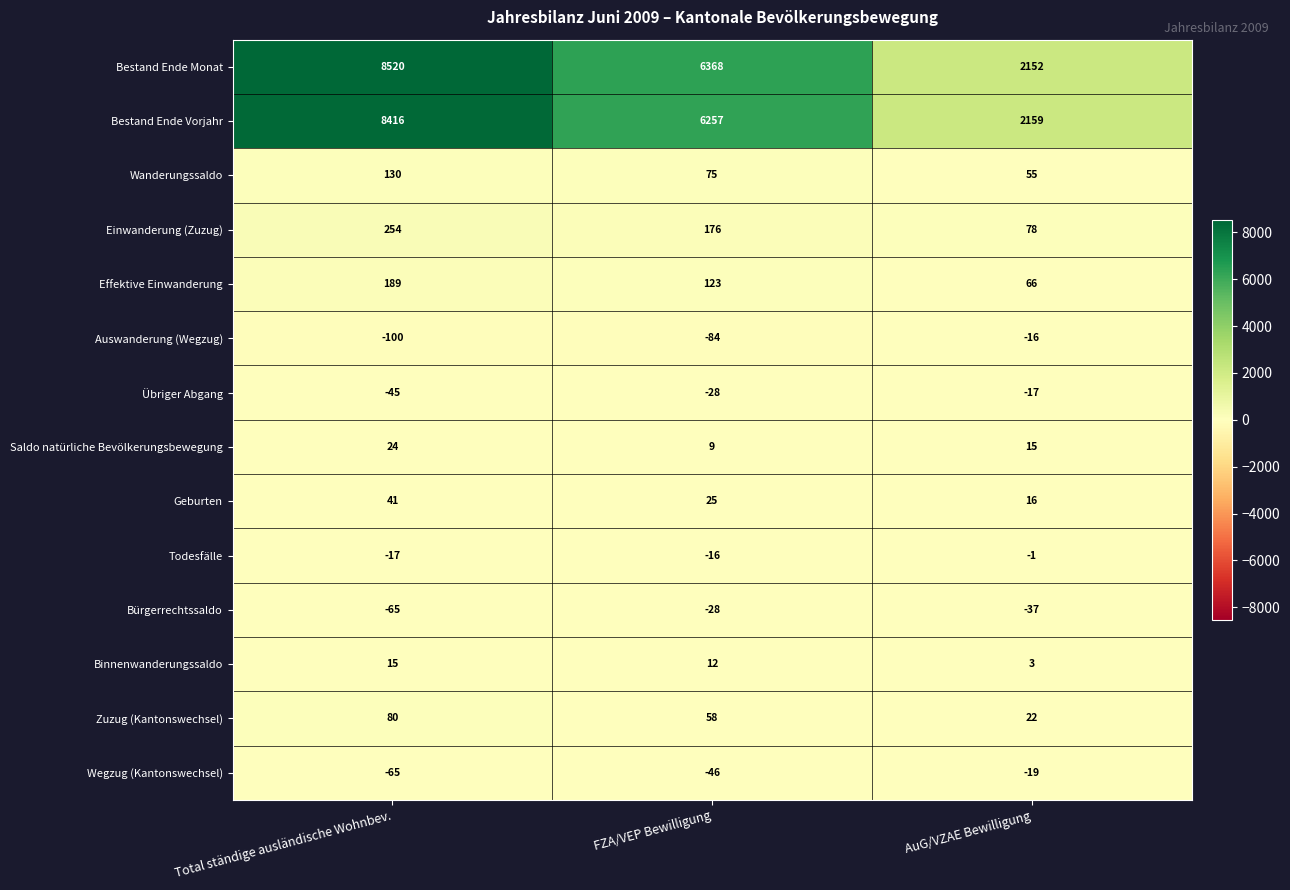

The Bürgerrechtssaldo series shows -65 at Total ständige ausländische Wohnbev.. True or false?

True